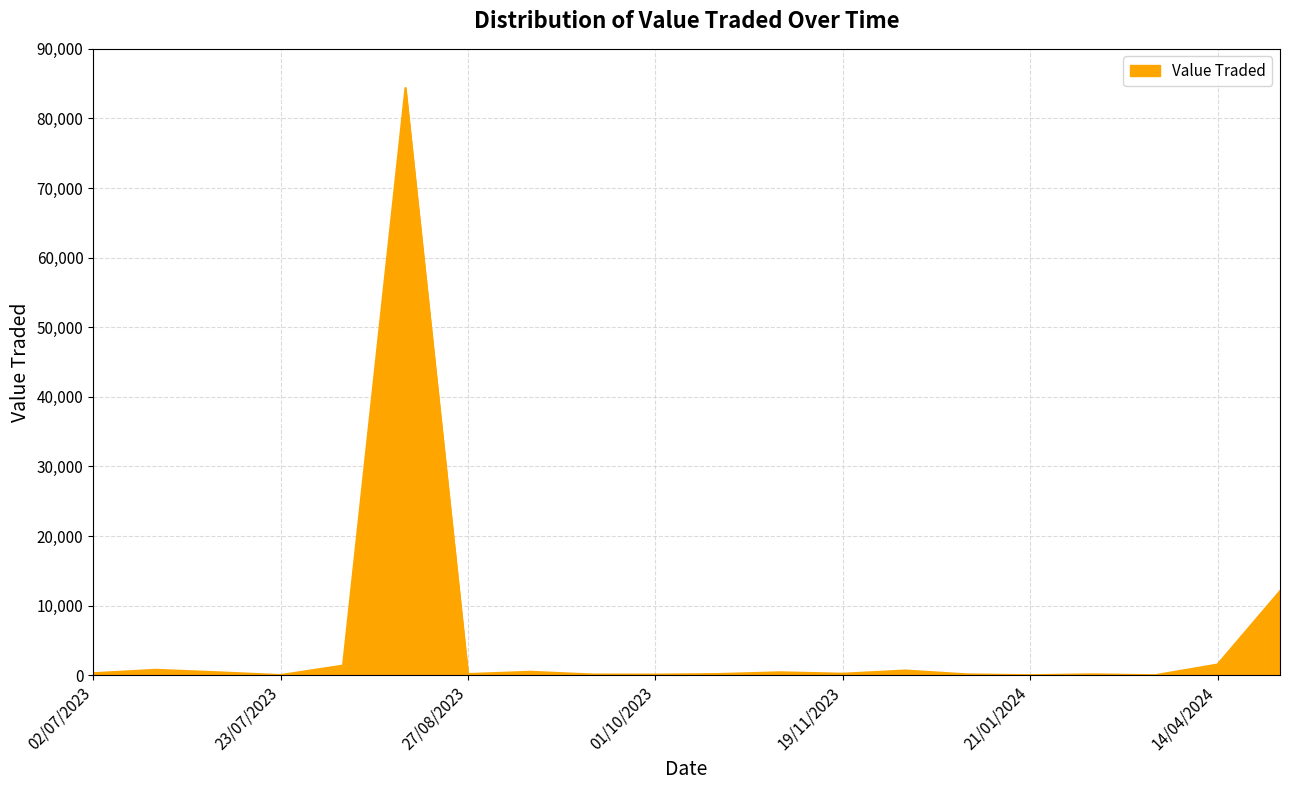

What is the difference between the maximum and minimum values?

84360